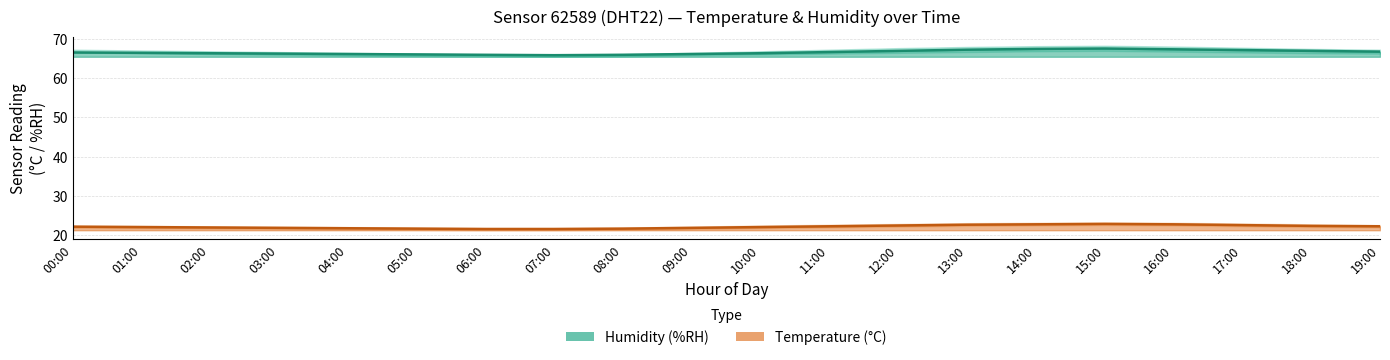

What is the label of the 15th point from the right?

05:00